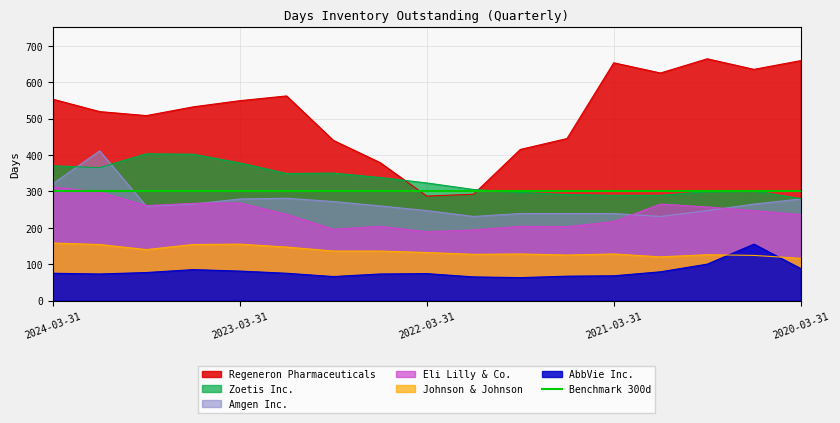

How many times do Zoetis Inc. and Regeneron Pharmaceuticals cross each other?

2